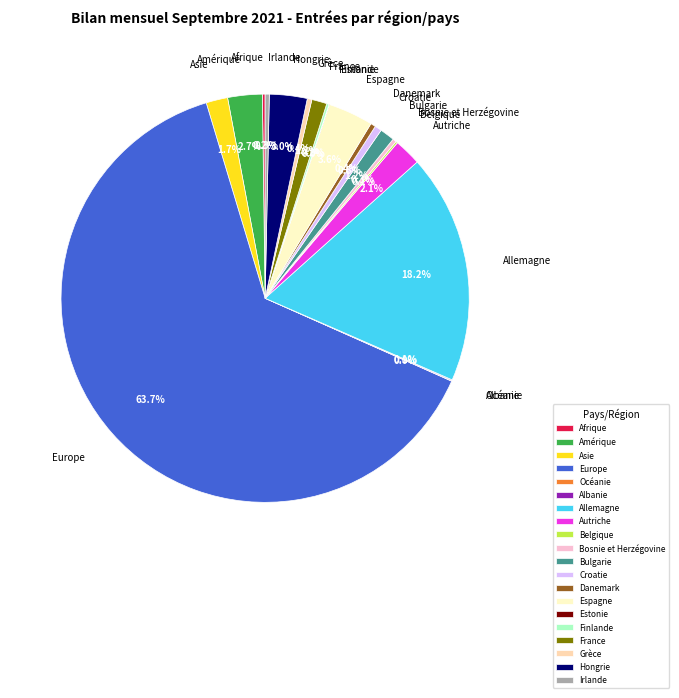

To the nearest percent, what is the average slice percentage?

5%